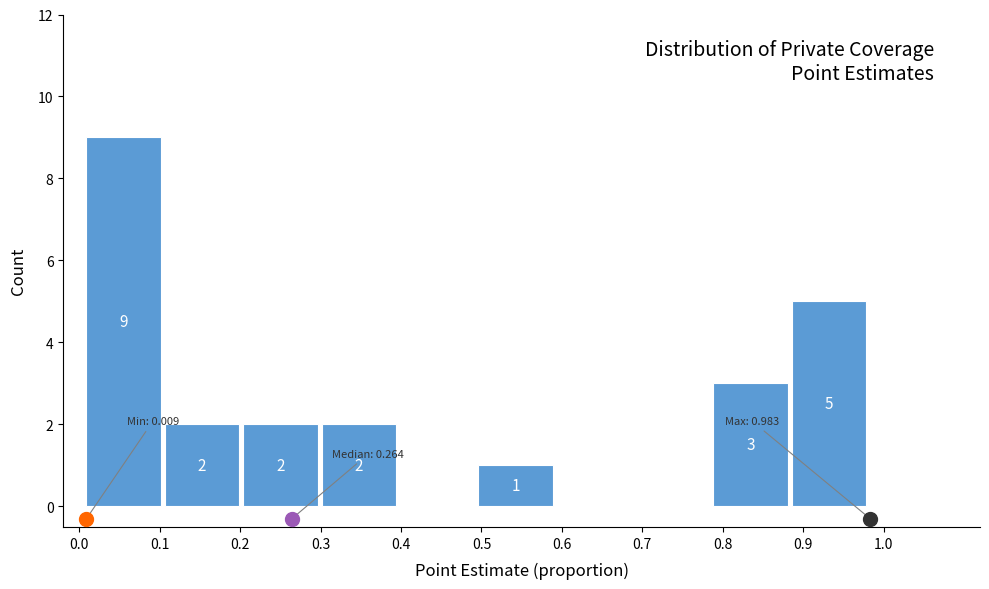

Which range on the x-axis has the tallest bar?

0.01 to 0.11